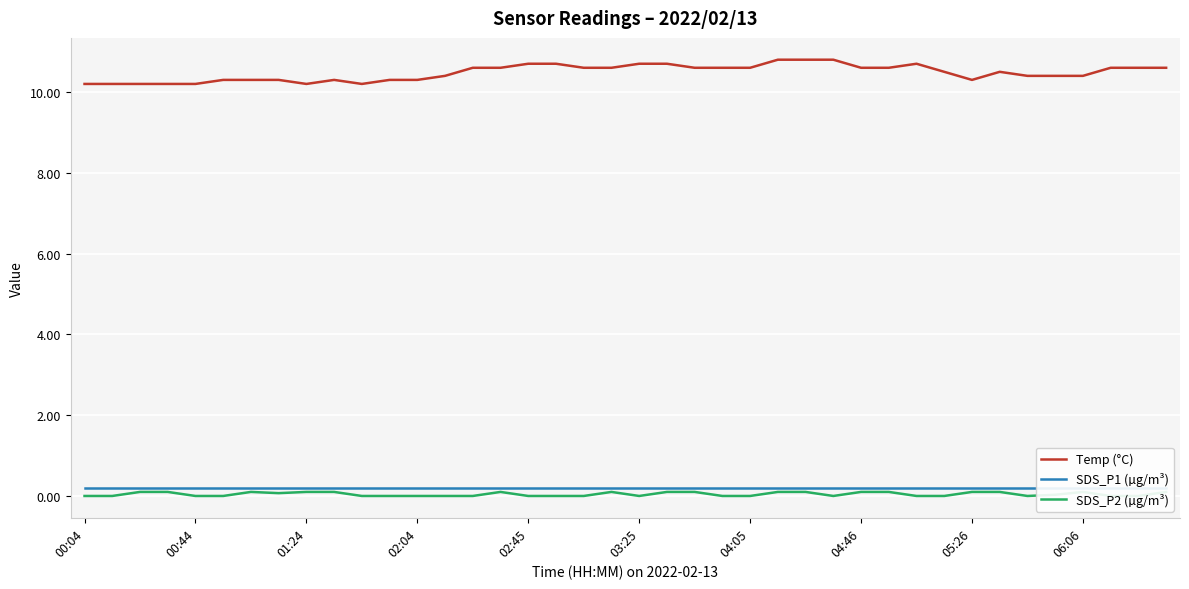

Between 22 and 35, which series saw the biggest shift?

Temp (°C)